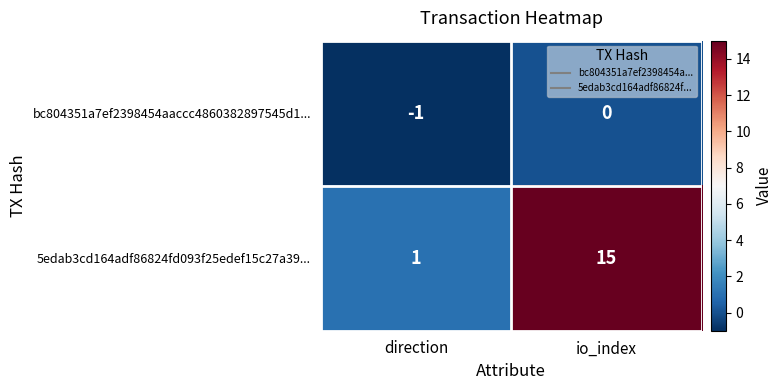

Which series changed the most between direction and io_index?

5edab3cd164adf86824fd093f25edef15c27a39...